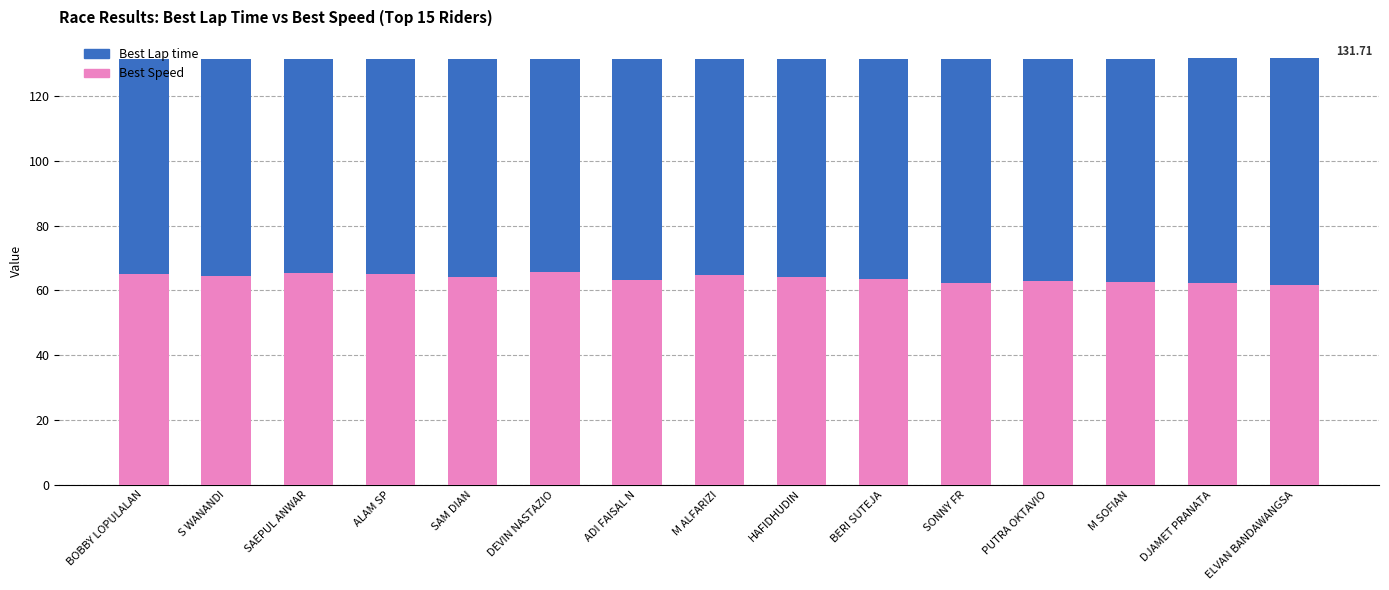

Count the number of categories in the chart.

15